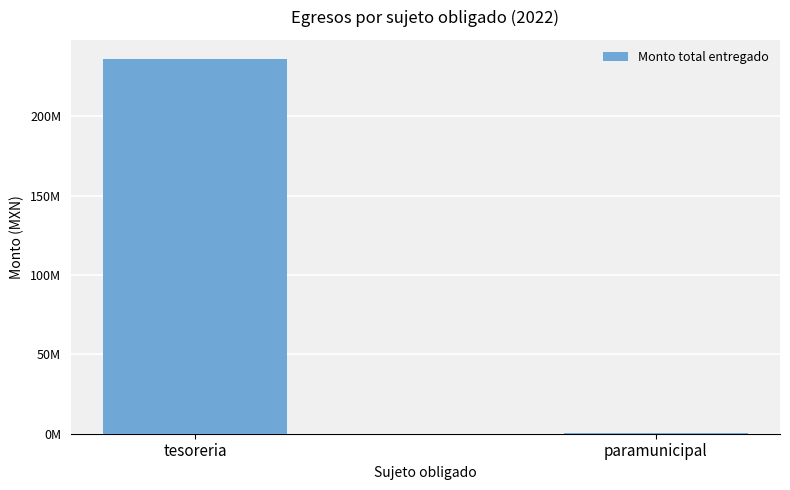

What position from the right is paramunicipal?

1